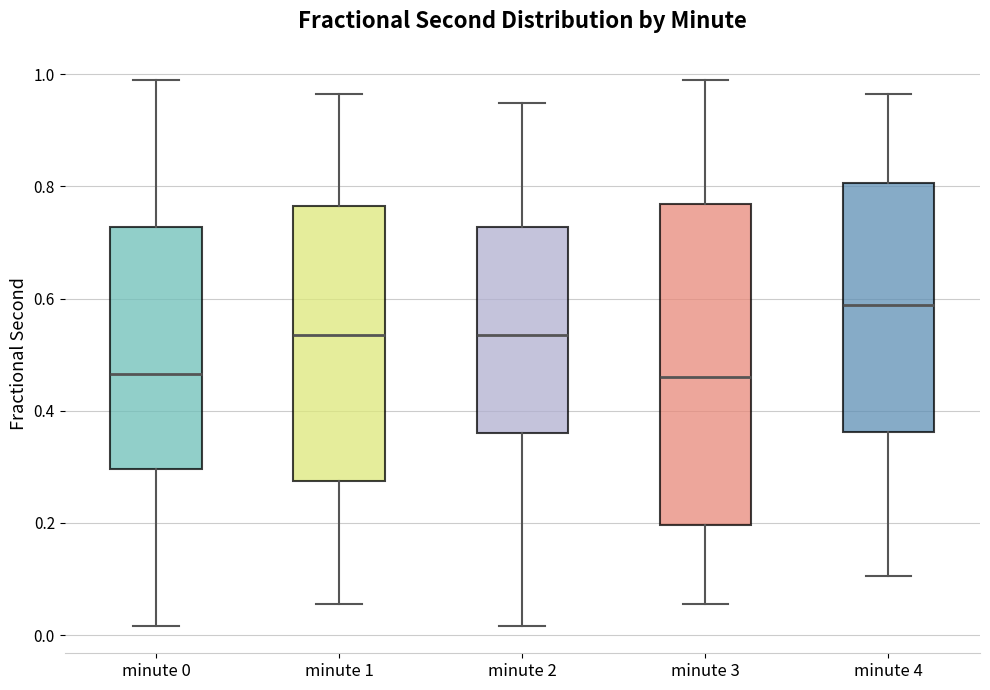

Which box has the highest median line?

minute 4